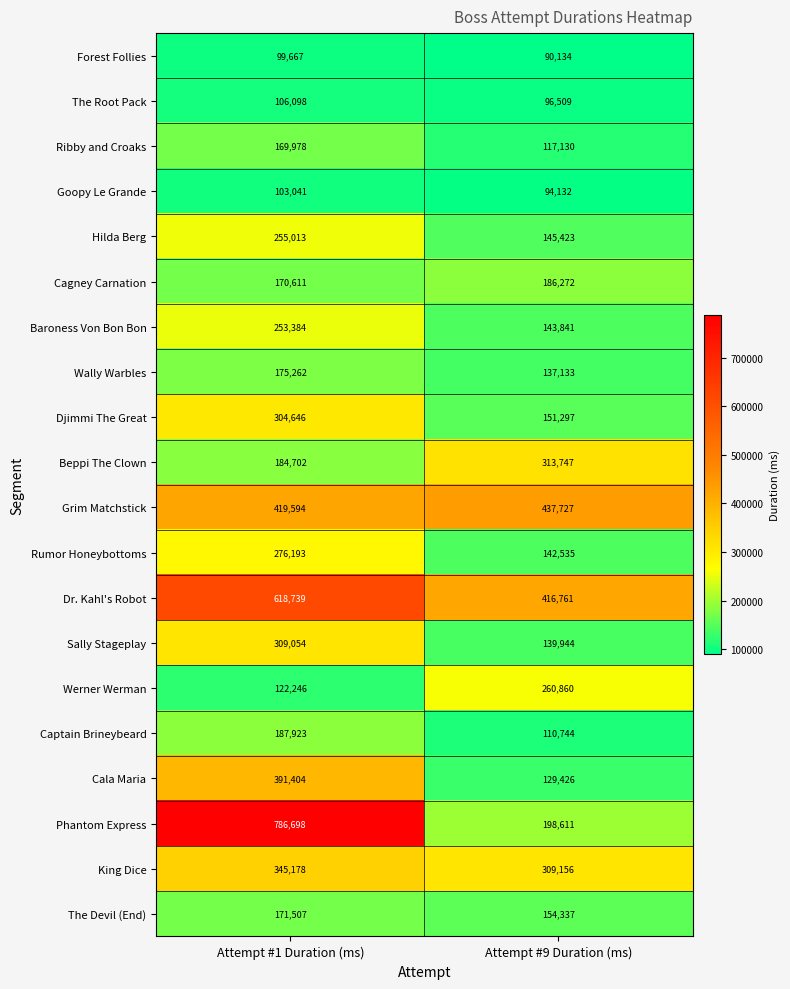

Which label corresponds to the smallest value in the chart?

Attempt #9 Duration (ms)